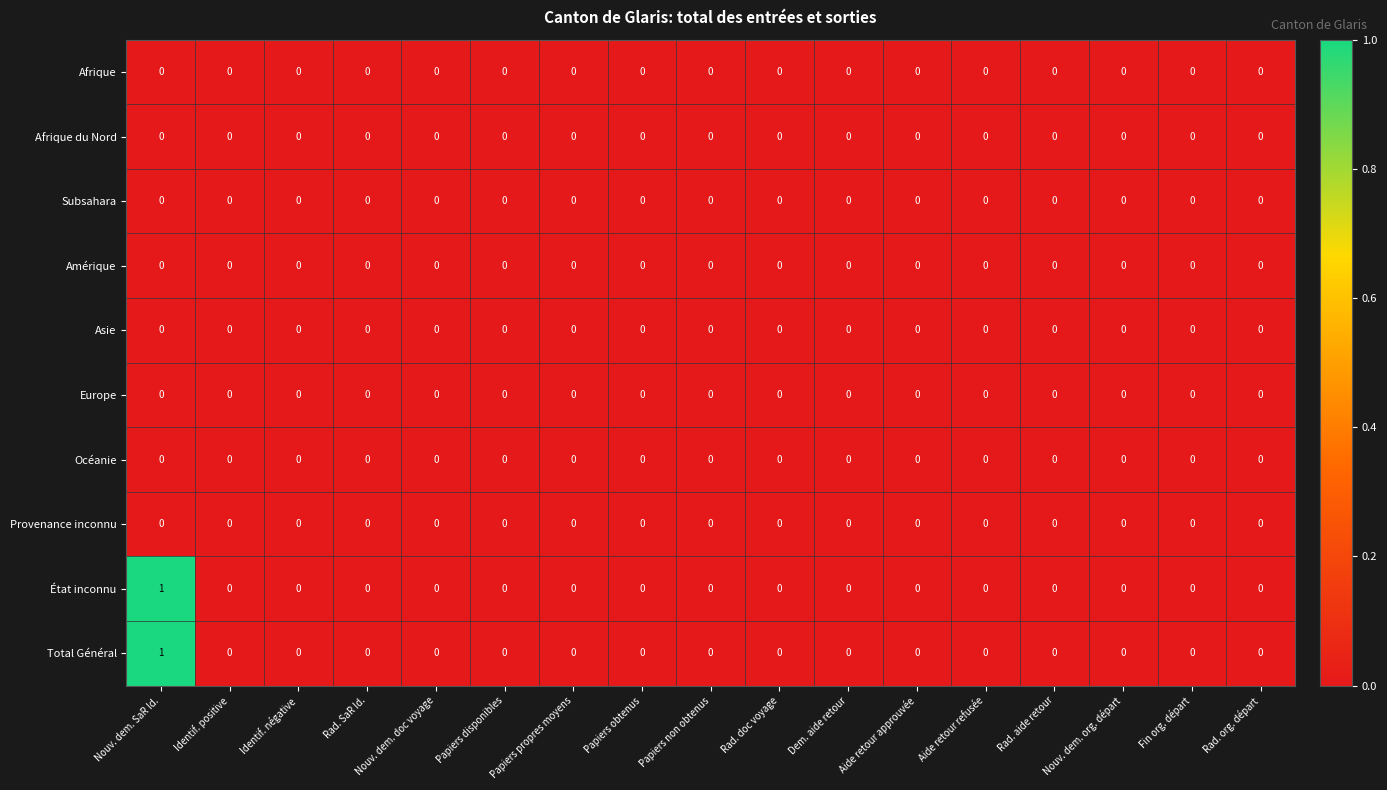

The value of Provenance inconnu at Nouv. dem. org. départ is 0. True or false?

True